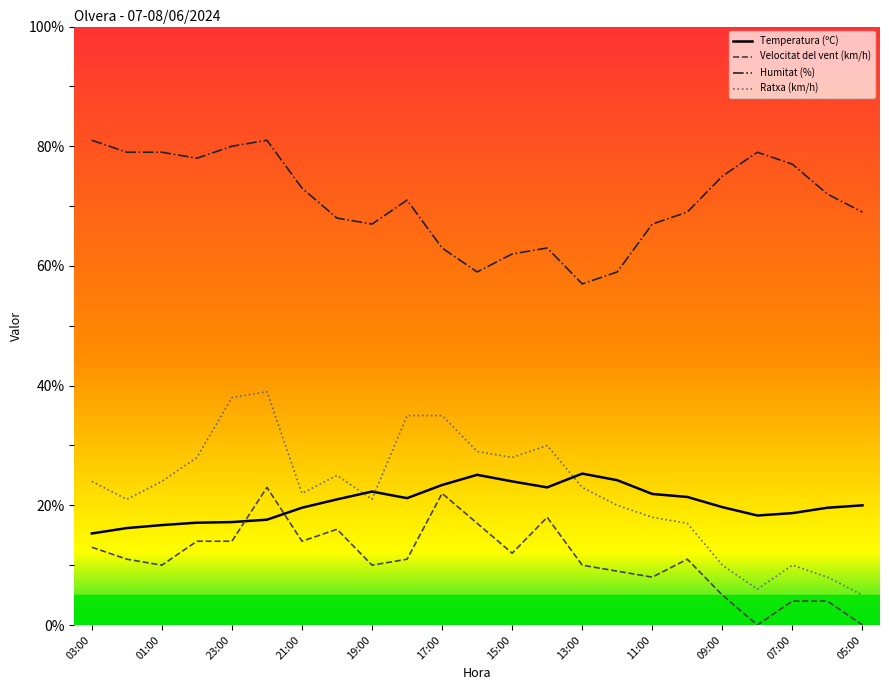

What is the highest value of the Humitat (%) series?

81.0